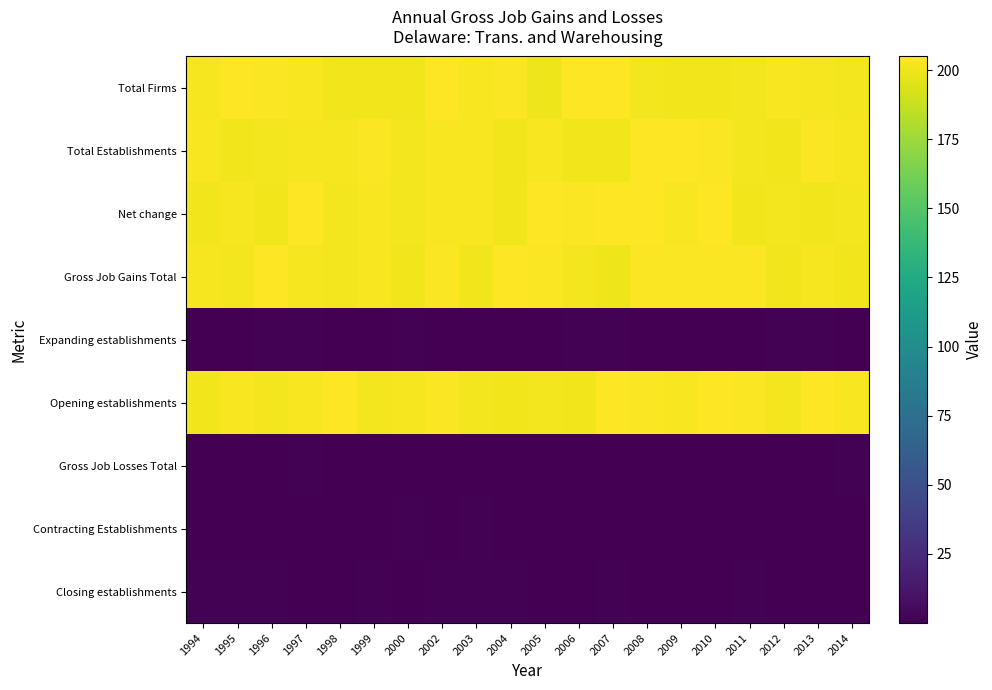

Reading left to right, list all the values displayed in this chart.

Total Firms: 1994=201.9	1995=204.8	1996=203.7	1997=203.0	1998=200.8	1999=200.8	2000=200.3	2002=204.3	2003=203.0	2004=203.5	2005=200.1	2006=204.8	2007=204.2	2008=201.1	2009=200.9	2010=200.9	2011=201.5	2012=202.6	2013=202.2	2014=201.5
Total Establishments: 1994=203.1	1995=200.7	1996=201.5	1997=201.8	1998=202.3	1999=203.9	2000=201.0	2002=202.6	2003=203.0	2004=200.2	2005=203.0	2006=200.9	2007=200.3	2008=204.7	2009=204.8	2010=204.0	2011=201.5	2012=200.5	2013=203.4	2014=202.2
Net change: 1994=200.6	1995=202.5	1996=200.2	1997=204.5	1998=201.3	1999=203.3	2000=201.6	2002=202.6	2003=202.7	2004=200.9	2005=204.8	2006=203.9	2007=204.7	2008=204.5	2009=203.0	2010=204.6	2011=200.4	2012=201.0	2013=200.2	2014=201.6
Gross Job Gains Total: 1994=201.9	1995=201.4	1996=204.1	1997=201.8	1998=201.4	1999=202.7	2000=200.7	2002=204.0	2003=200.4	2004=204.9	2005=203.9	2006=201.0	2007=200.0	2008=204.1	2009=203.5	2010=203.6	2011=203.9	2012=200.4	2013=201.8	2014=200.6
Expanding establishments: 1994=0.3	1995=0.1	1996=0.9	1997=0.9	1998=0.3	1999=0.7	2000=0.8	2002=0.6	2003=0.5	2004=0.2	2005=0.1	2006=0.9	2007=0.9	2008=0.6	2009=0.3	2010=0.3	2011=0.7	2012=0.9	2013=0.9	2014=0.8
Opening establishments: 1994=200.2	1995=203.2	1996=201.6	1997=202.5	1998=204.5	1999=201.2	2000=202.1	2002=203.8	2003=201.1	2004=200.4	2005=201.4	2006=200.8	2007=204.6	2008=204.0	2009=203.2	2010=204.4	2011=204.0	2012=200.9	2013=204.5	2014=202.7
Gross Job Losses Total: 1994=0.6	1995=0.1	1996=0.2	1997=0.9	1998=0.6	1999=0.0	2000=0.1	2002=0.7	2003=0.0	2004=0.2	2005=0.5	2006=0.7	2007=0.7	2008=0.2	2009=0.7	2010=0.2	2011=0.3	2012=0.7	2013=0.6	2014=0.8
Contracting Establishments: 1994=0.7	1995=0.6	1996=0.1	1997=0.4	1998=0.3	1999=0.2	2000=1.0	2002=0.4	2003=0.9	2004=0.6	2005=0.8	2006=0.5	2007=0.6	2008=0.5	2009=0.2	2010=0.7	2011=0.3	2012=0.0	2013=0.6	2014=0.2
Closing establishments: 1994=0.9	1995=1.0	1996=0.9	1997=0.4	1998=0.0	1999=0.9	2000=0.4	2002=1.0	2003=1.0	2004=0.9	2005=0.3	2006=0.4	2007=0.9	2008=0.3	2009=0.2	2010=0.6	2011=0.9	2012=0.7	2013=0.6	2014=0.1